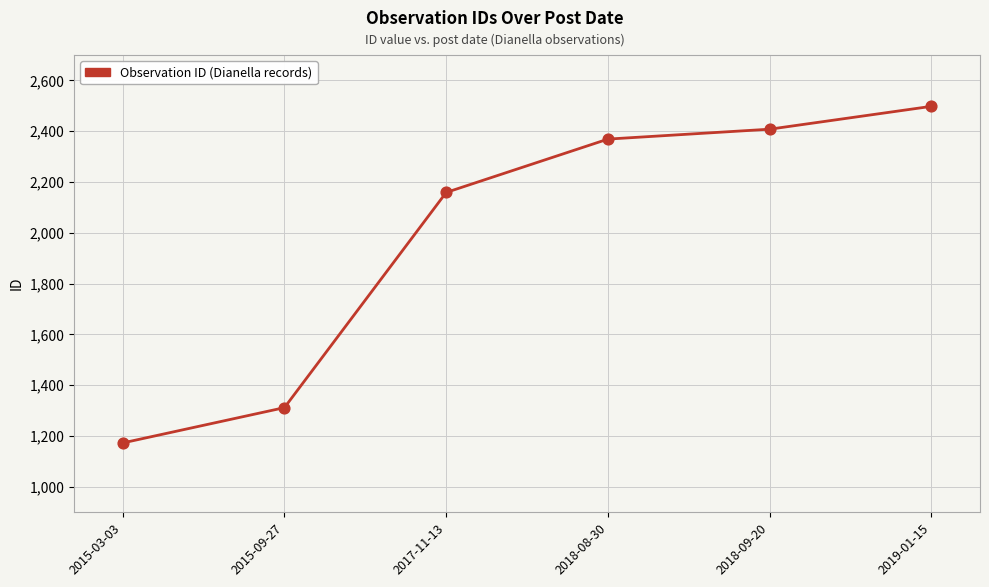

Approximately how many times larger is the value at 2018-09-20 compared to 2015-09-27?

1.8